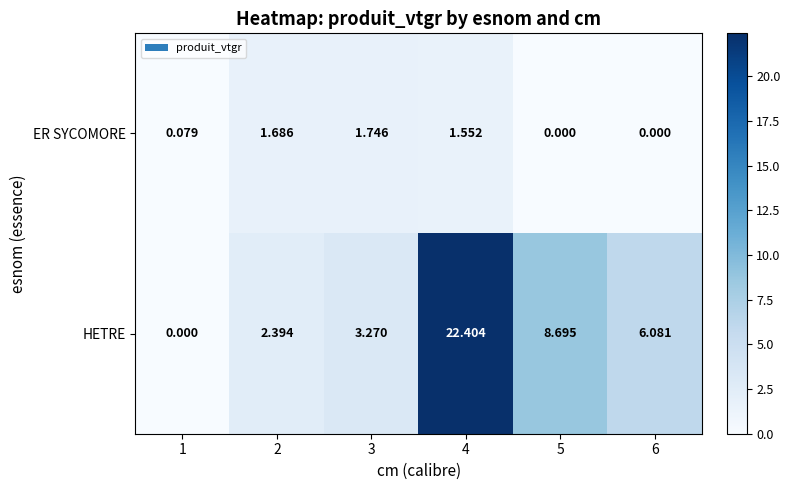

What is the greatest value displayed?

22.4